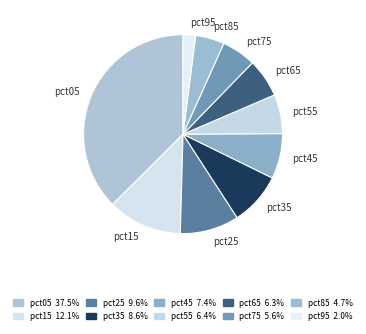

Does pct35 account for over 50% of the chart?

No